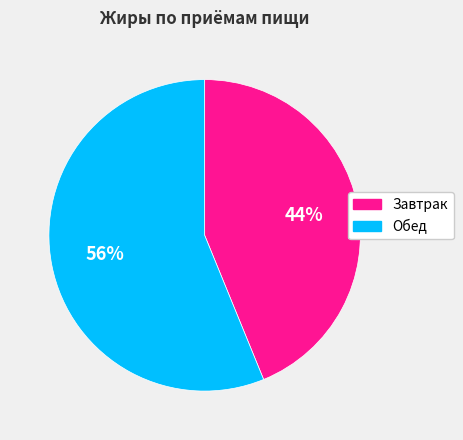

To the nearest percent, what is the difference between the largest and smallest slice percentages?

12%